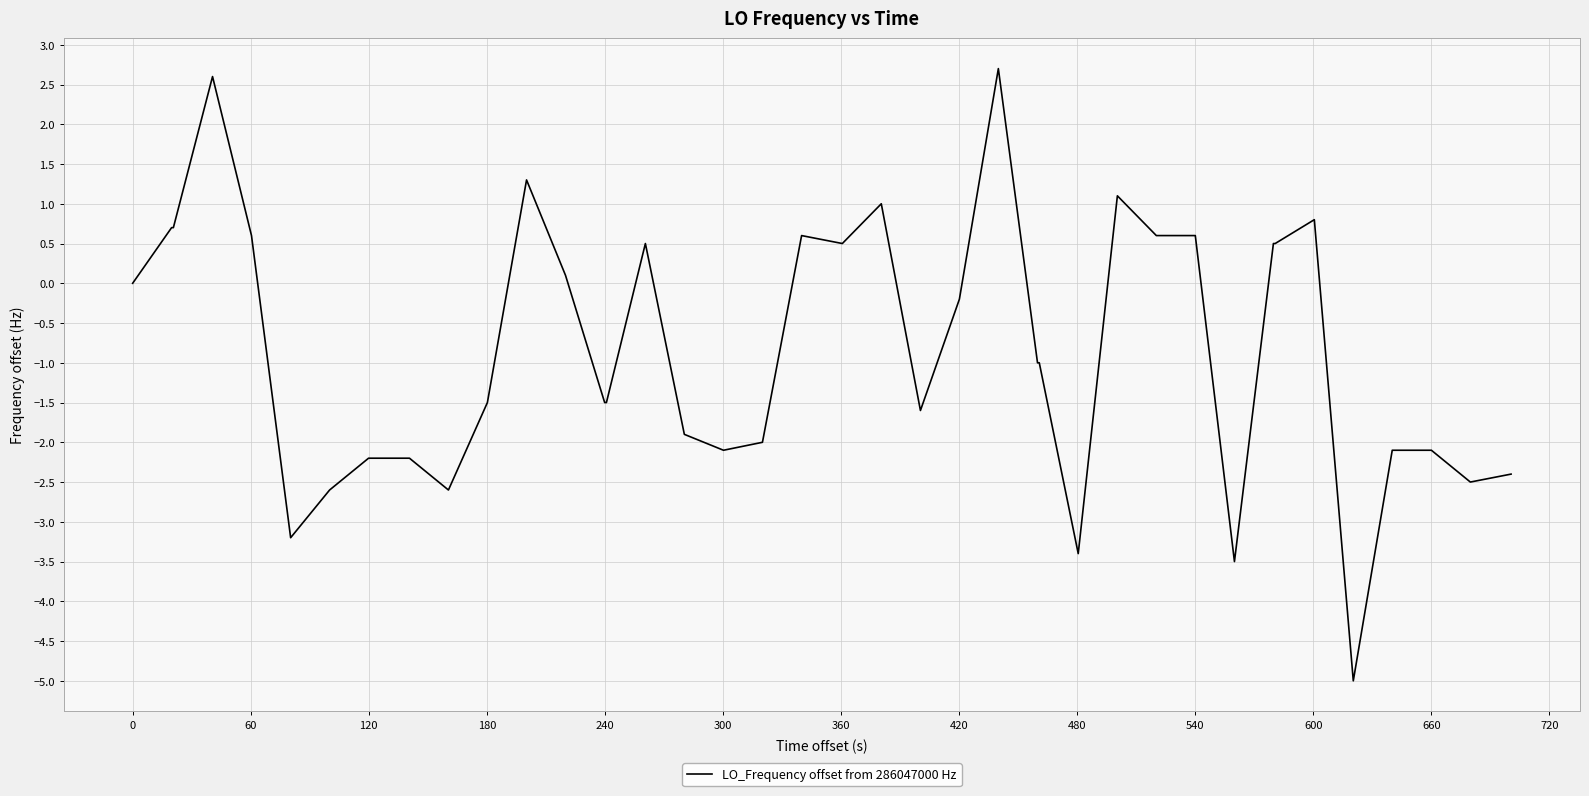

What is the difference between the maximum and minimum values?

7.7